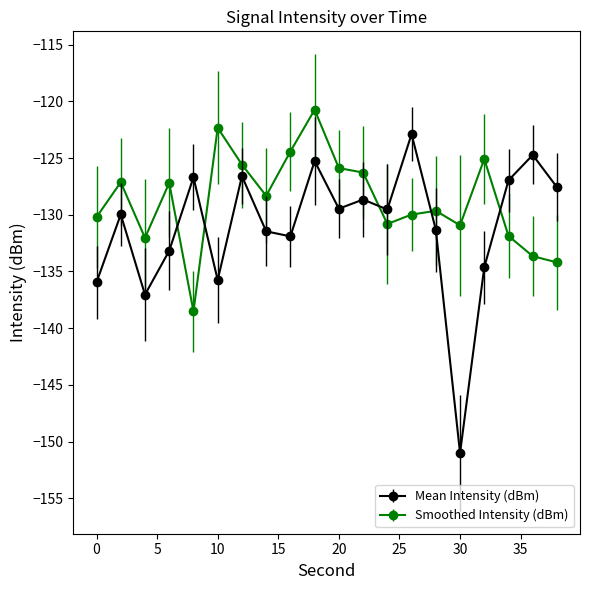

How many series are shown in this chart?

2